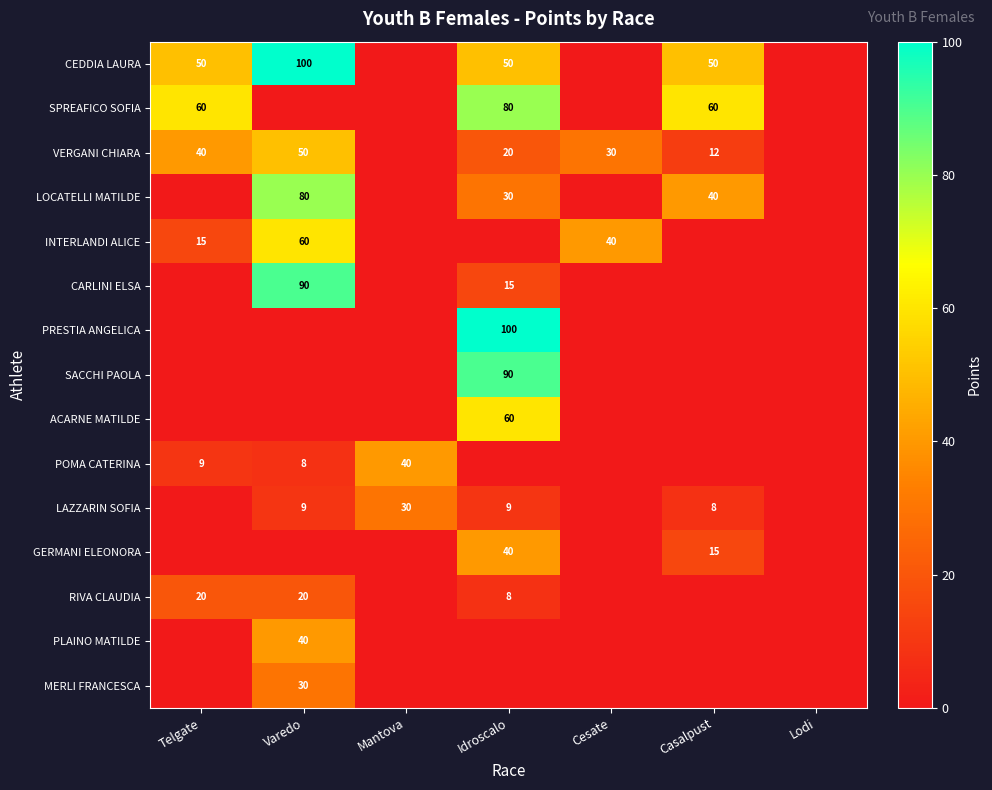

The value of MERLI FRANCESCA at Varedo is 52. True or false?

False